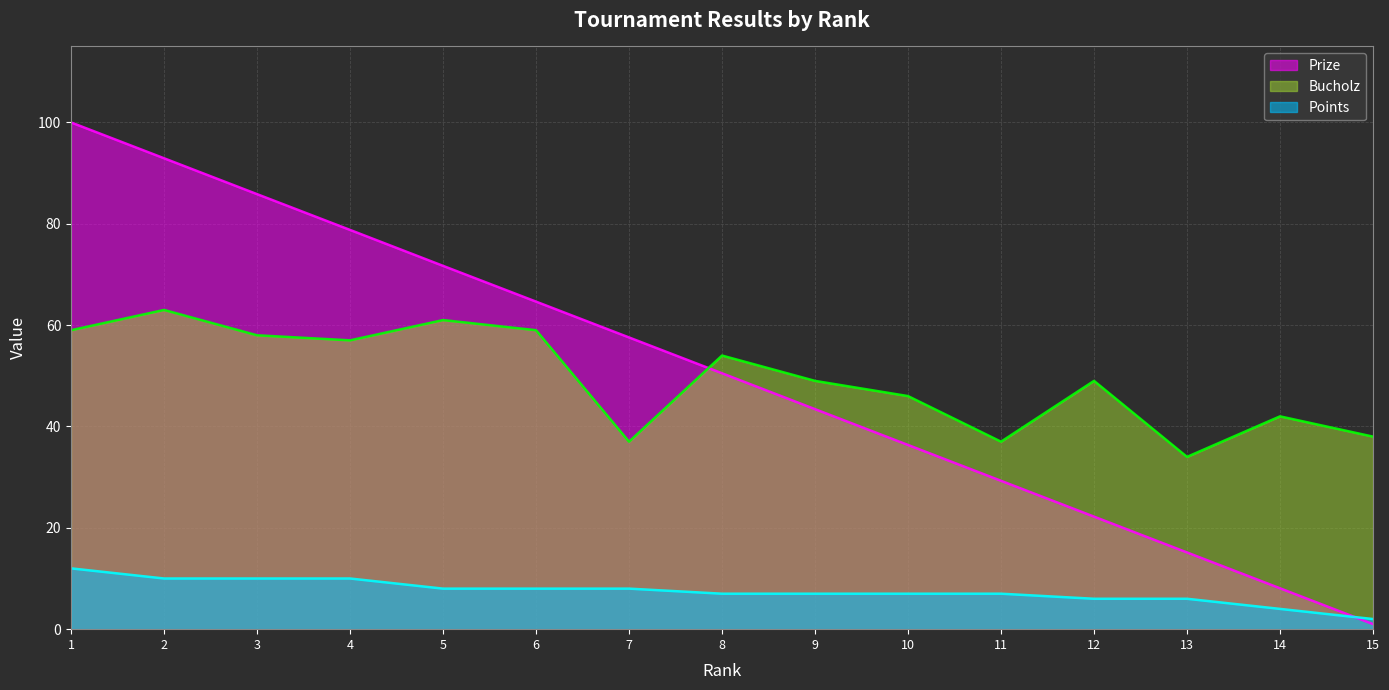

What are all the series names shown in the legend?

Prize, Bucholz, Points